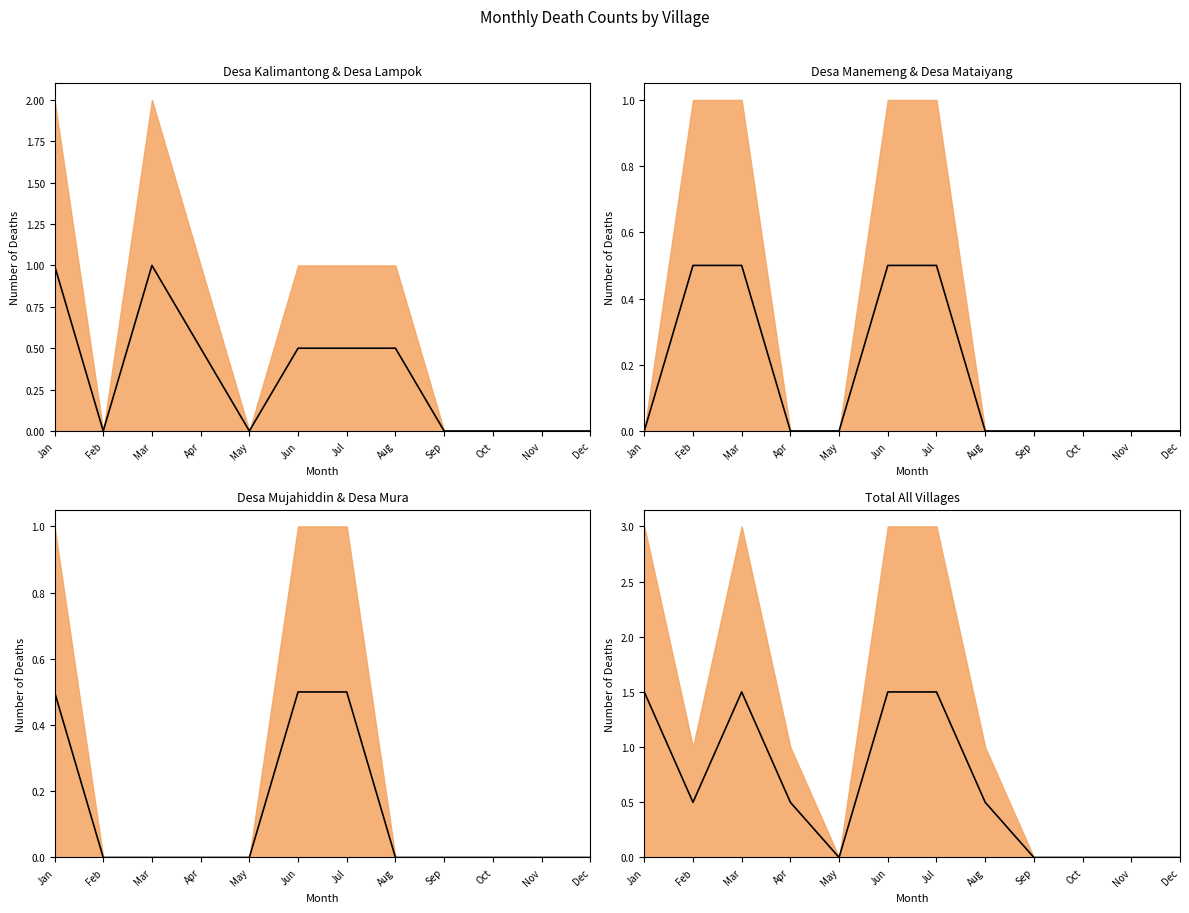

List the labels in order of value, largest first.

Jan, Mar, Jun, Jul, Feb, Apr, Aug, May, Sep, Oct, Nov, Dec